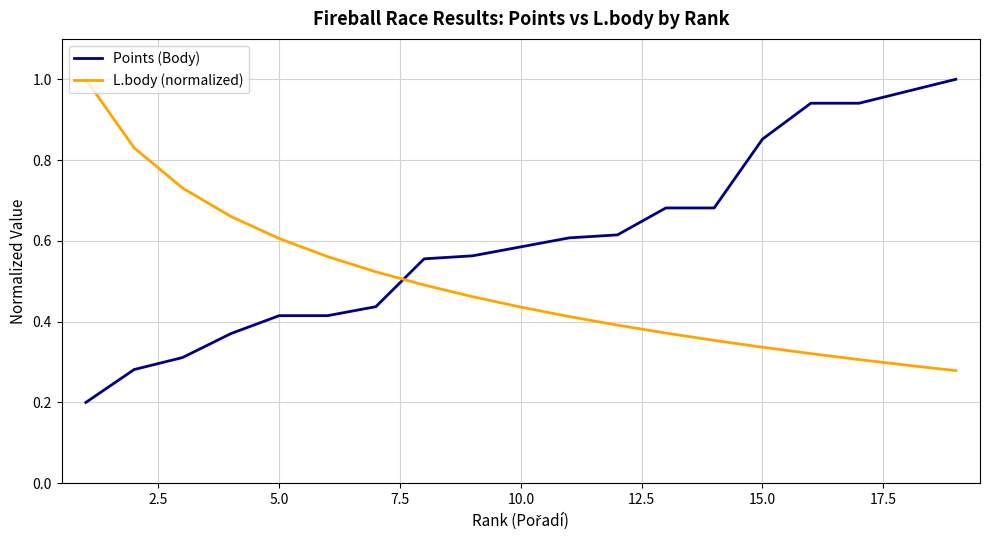

List the series in order of their overall mean, highest first.

Points (Body), L.body (normalized)